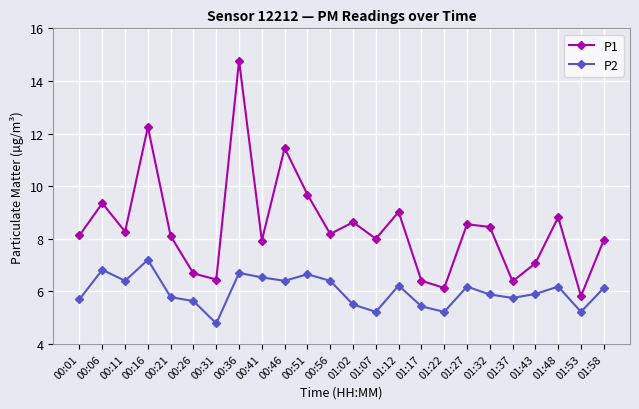

Is this an area chart (filled region under the line)?

No